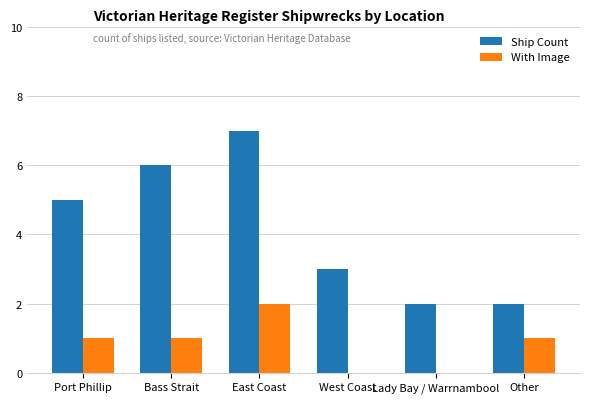

What is the sum of all Ship Count values?

25